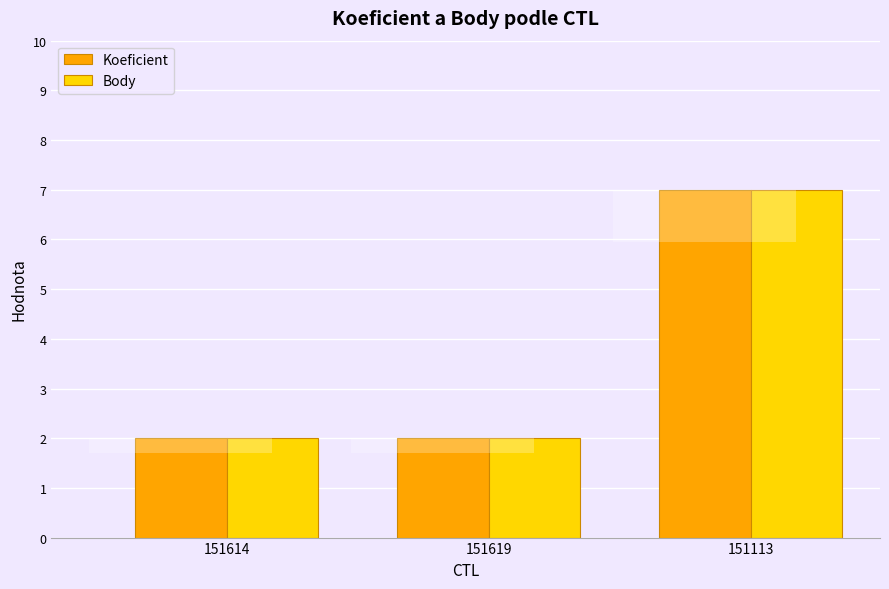

Reading left to right, list all the values displayed in this chart.

Koeficient: 151614=2	151619=2	151113=7
Body: 151614=2	151619=2	151113=7